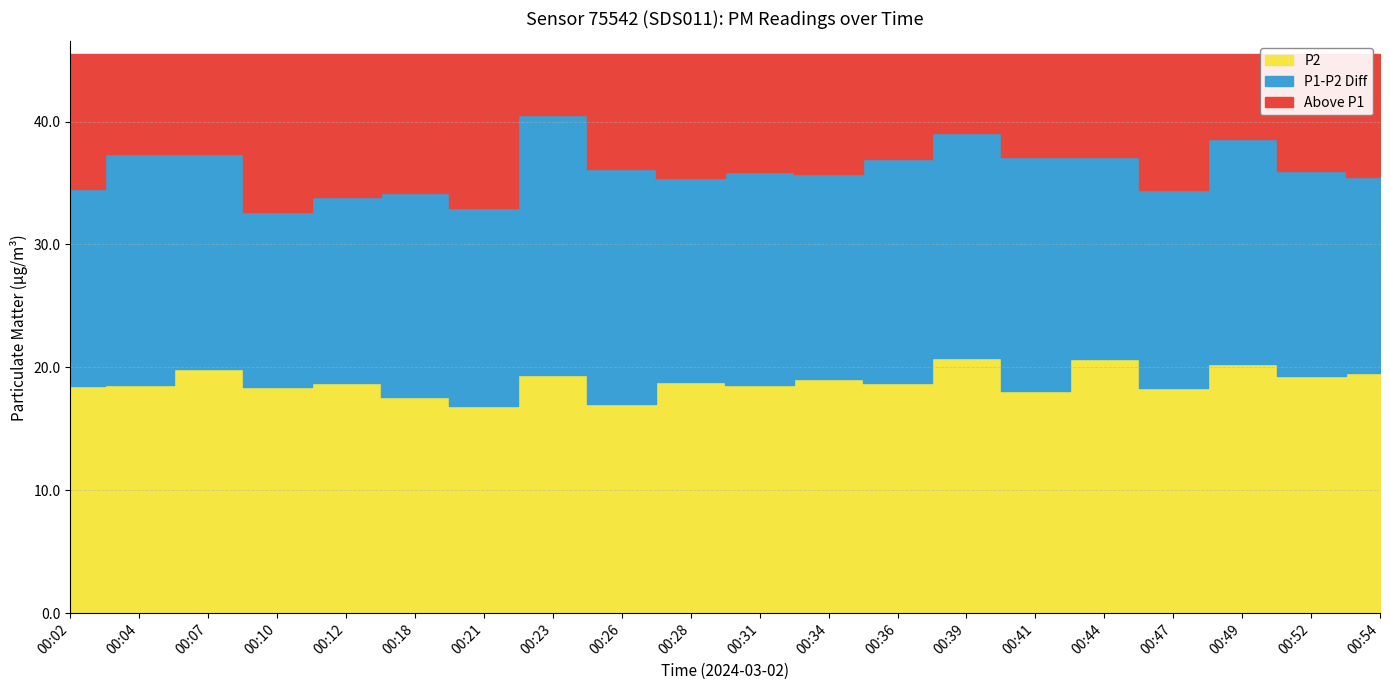

Reading right to left, list all the values displayed in this chart.

P1: 00:54=35.5	00:52=36.0	00:49=38.5	00:47=34.4	00:44=37.1	00:41=37.1	00:39=39.1	00:36=37.0	00:34=35.7	00:31=35.9	00:28=35.5	00:26=36.1	00:23=40.5	00:21=33.0	00:18=34.1	00:12=33.9	00:10=32.6	00:07=37.4	00:04=37.3	00:02=34.5
P2: 00:54=19.6	00:52=19.3	00:49=20.2	00:47=18.3	00:44=20.7	00:41=18.1	00:39=20.8	00:36=18.7	00:34=19.1	00:31=18.6	00:28=18.8	00:26=17.0	00:23=19.4	00:21=16.8	00:18=17.6	00:12=18.7	00:10=18.4	00:07=19.9	00:04=18.6	00:02=18.5